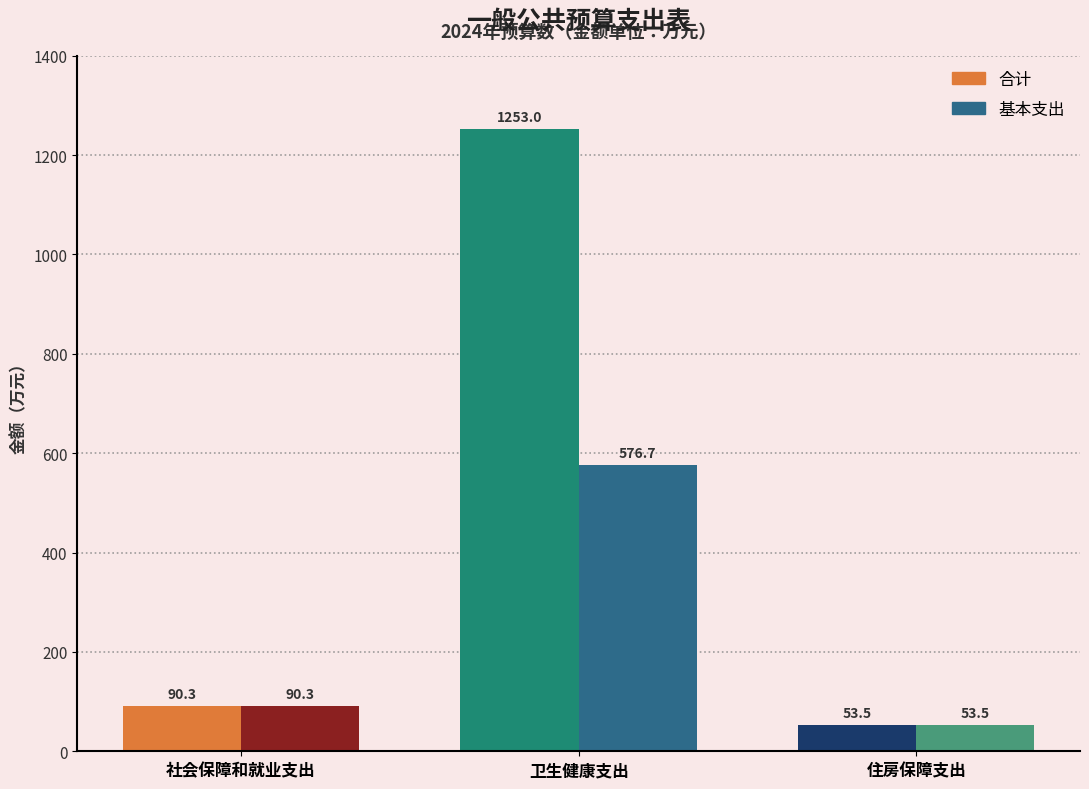

Is it true that 合计 equals 590.2 at 卫生健康支出?

False